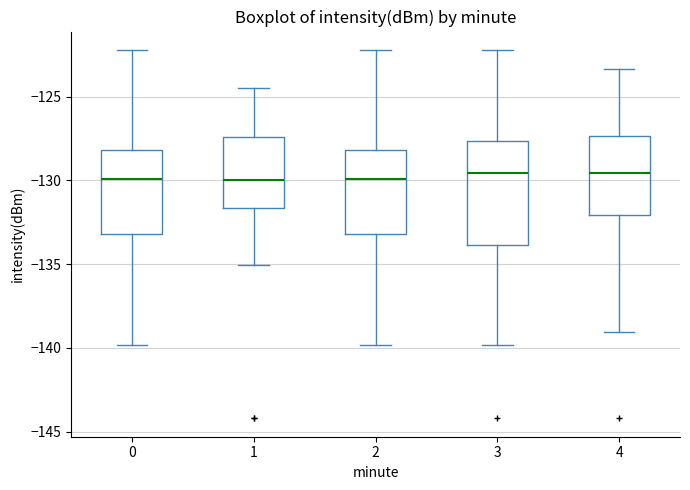

Reading left to right, transcribe this box plot: for each box, give where its median line is, the range the box spans, and where its two whiskers end, as read against the y-axis. The values are not printed on the chart, so give them approximately, as read against the axis.

0: median -130.0, box -133.0 to -128.0, whiskers -140.0 to -122.0
1: median -130.0, box -131.5 to -127.5, whiskers -135.0 to -124.5
2: median -130.0, box -133.0 to -128.0, whiskers -140.0 to -122.0
3: median -129.5, box -134.0 to -127.5, whiskers -140.0 to -122.0
4: median -129.5, box -132.0 to -127.5, whiskers -139.0 to -123.5